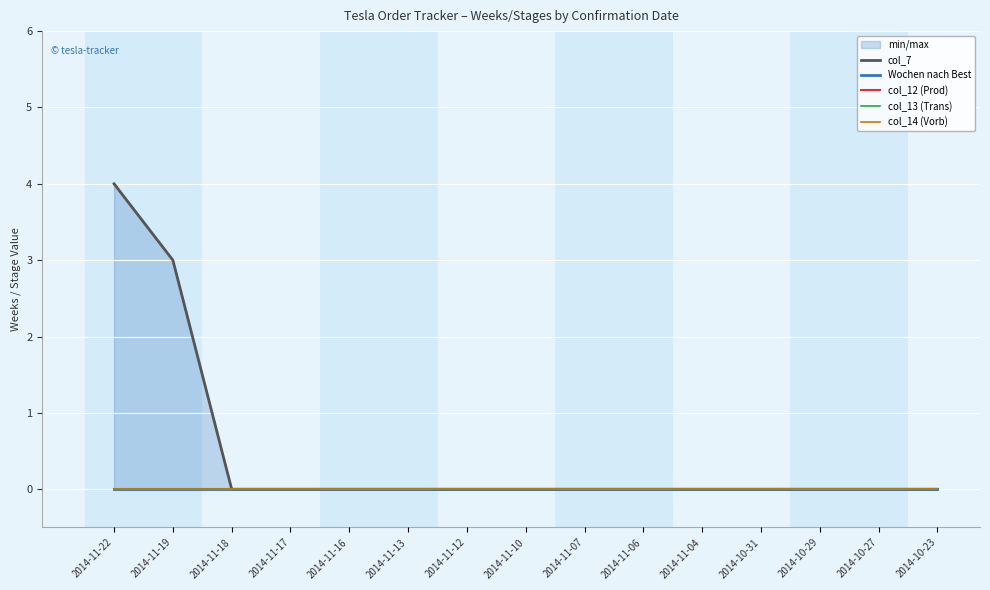

List the series in order of their peak value, lowest first.

Wochen nach Best, col_12 (Prod), col_13 (Trans), col_14 (Vorb), col_7